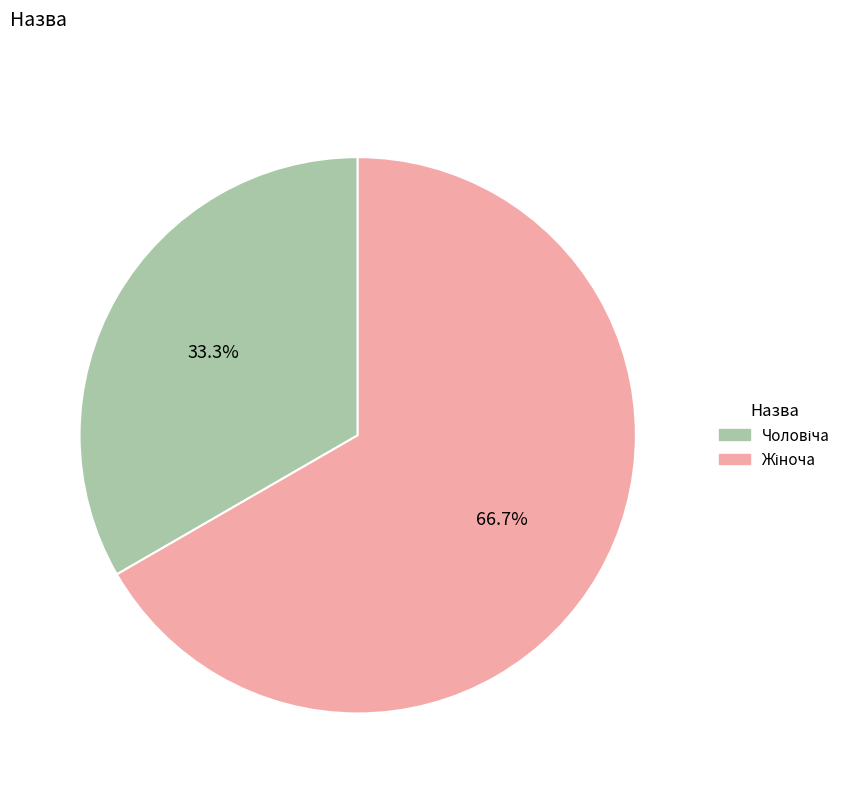

Does any single category account for the majority?

Yes